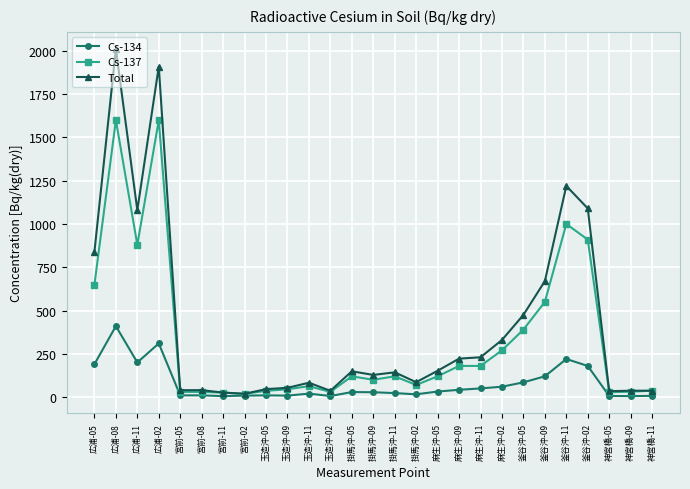

Rank the series by their maximum value, from lowest to highest.

Cs-134, Cs-137, Total